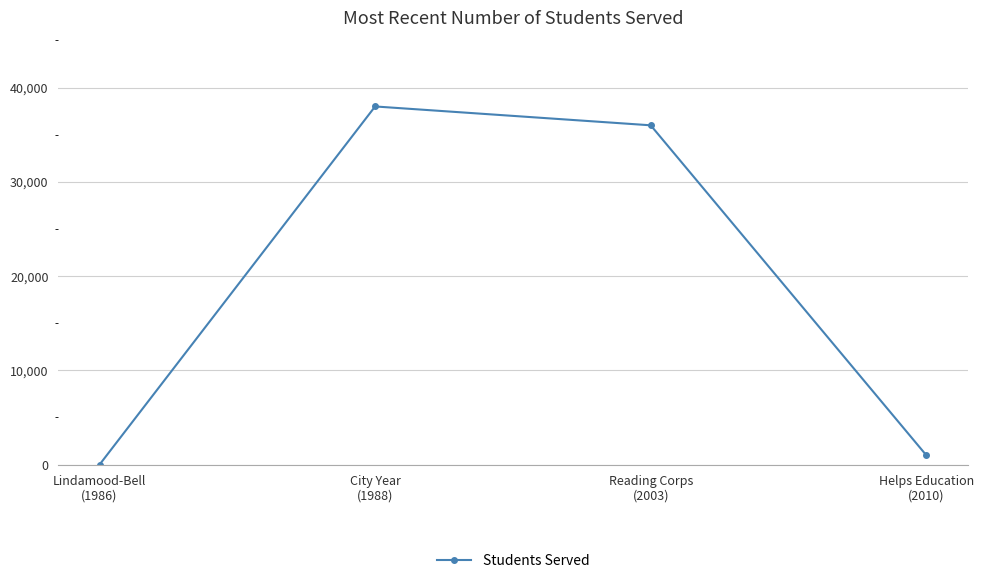

Rank the categories by value from highest to lowest.

City Year
(1988), Reading Corps
(2003), Helps Education
(2010), Lindamood-Bell
(1986)